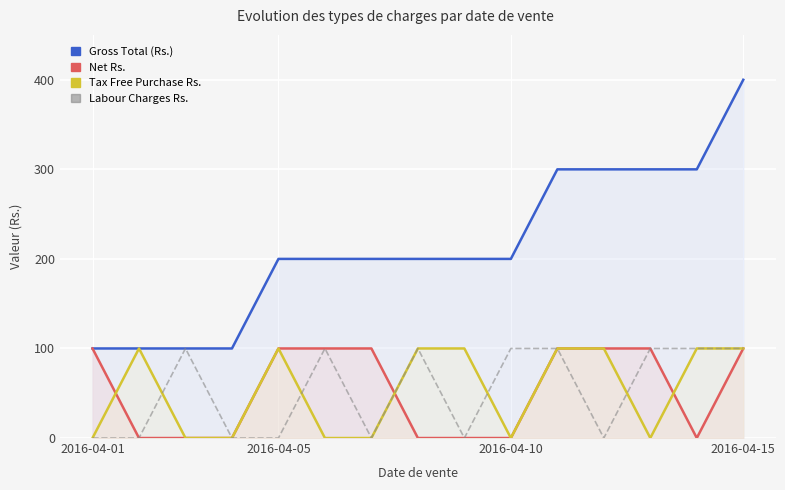

At how many categories does at least one series exceed 204?

5